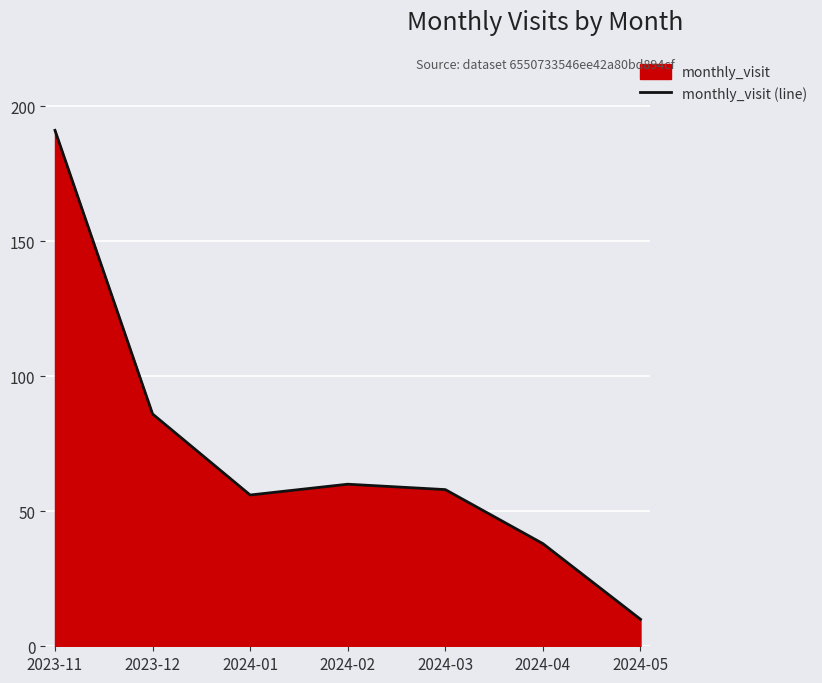

At which label does the data first exceed 58?

2023-11